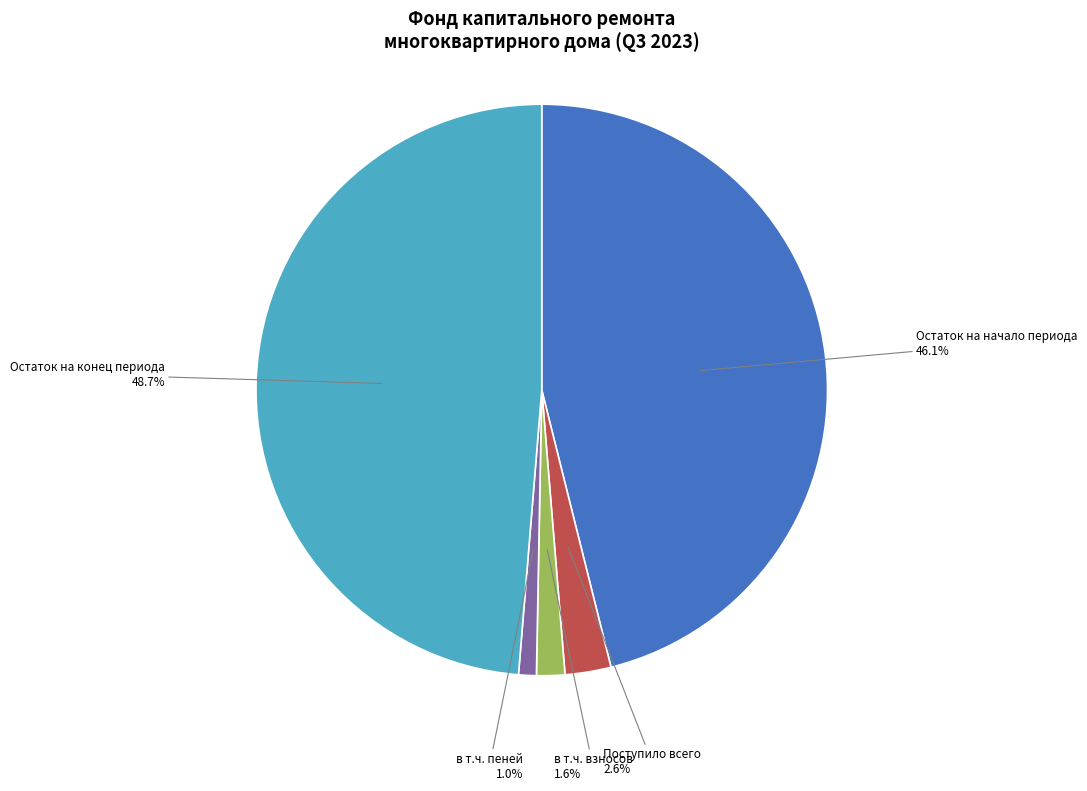

How many slices are in this pie chart?

5